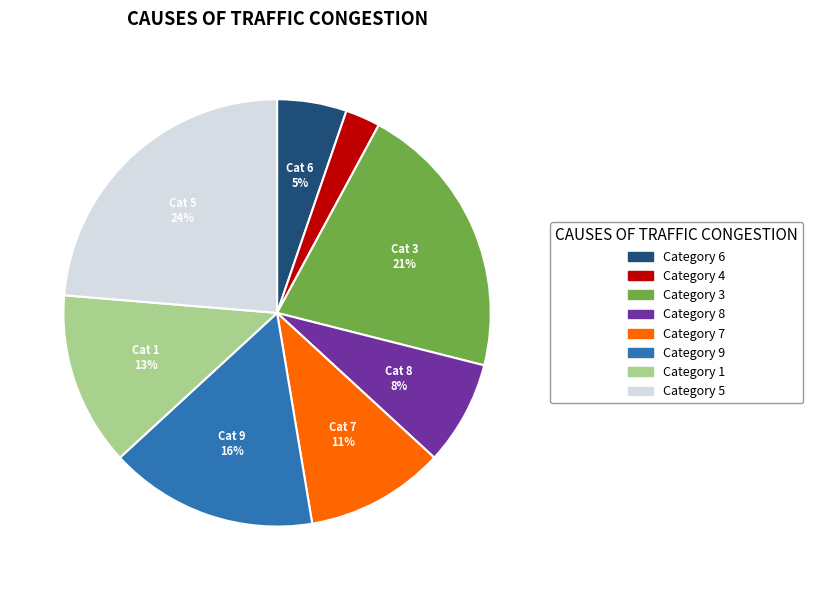

Is there a majority slice in this chart?

No